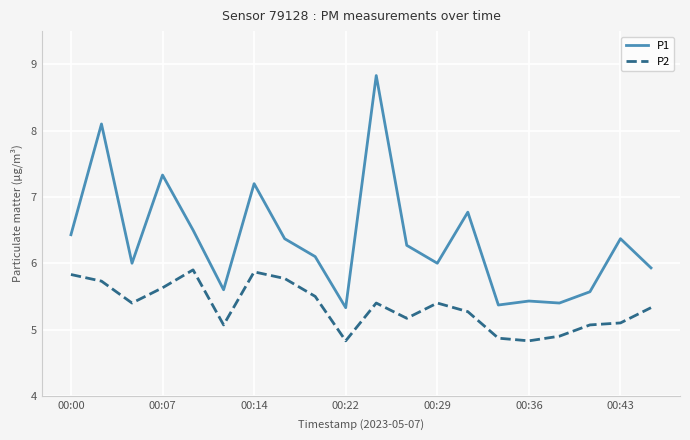

List the series in order of their overall mean, highest first.

P1, P2